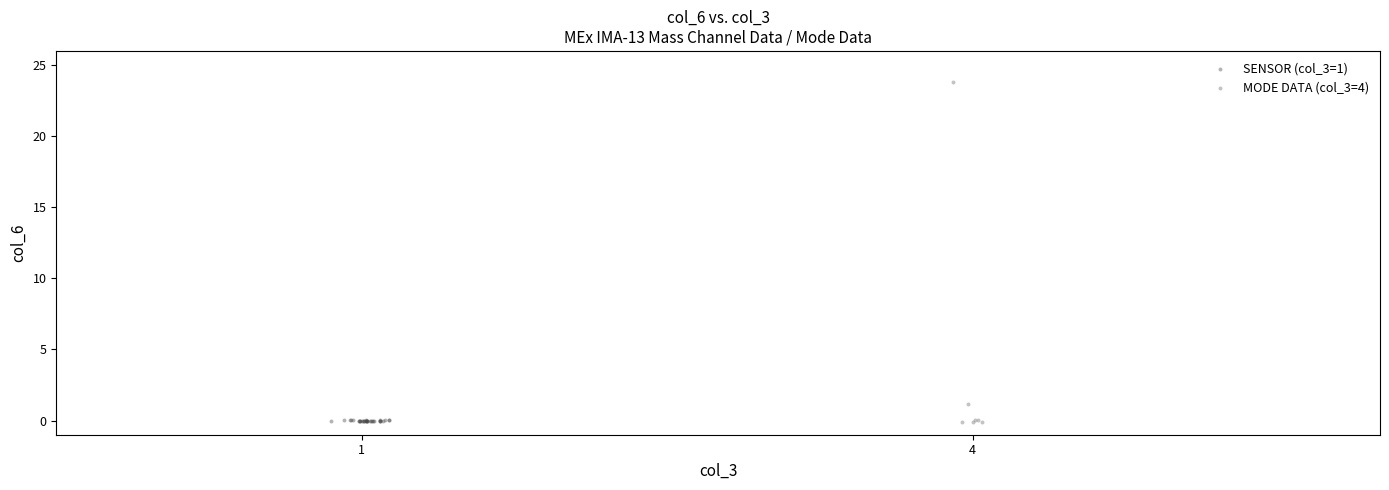

Which series has the widest spread of Y values?

MODE DATA (col_3=4)